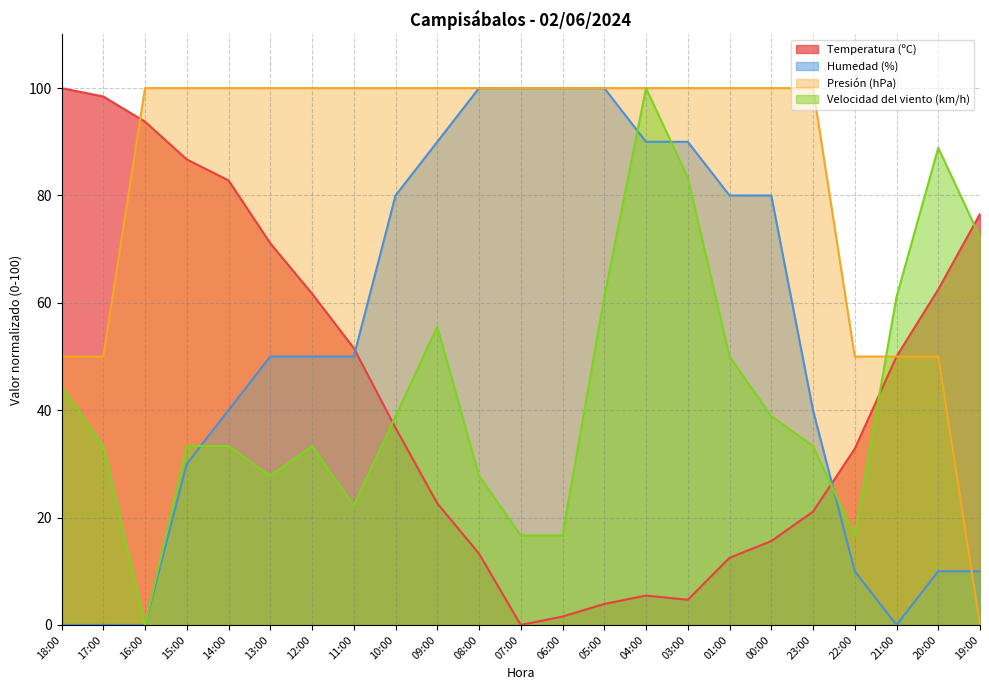

The value of Humedad (%) at 03:00 is 53.2. True or false?

False